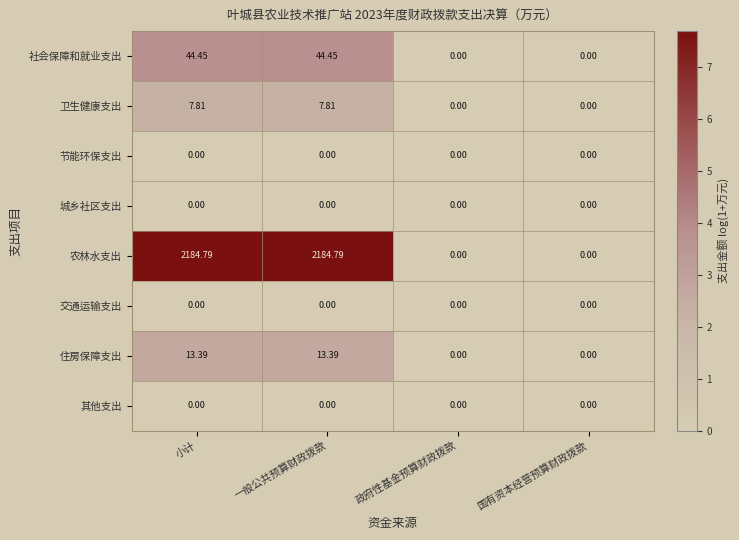

Is the value of 交通运输支出 at 国有资本经营预算财政拨款 greater than the value of 住房保障支出 at 一般公共预算财政拨款?

No